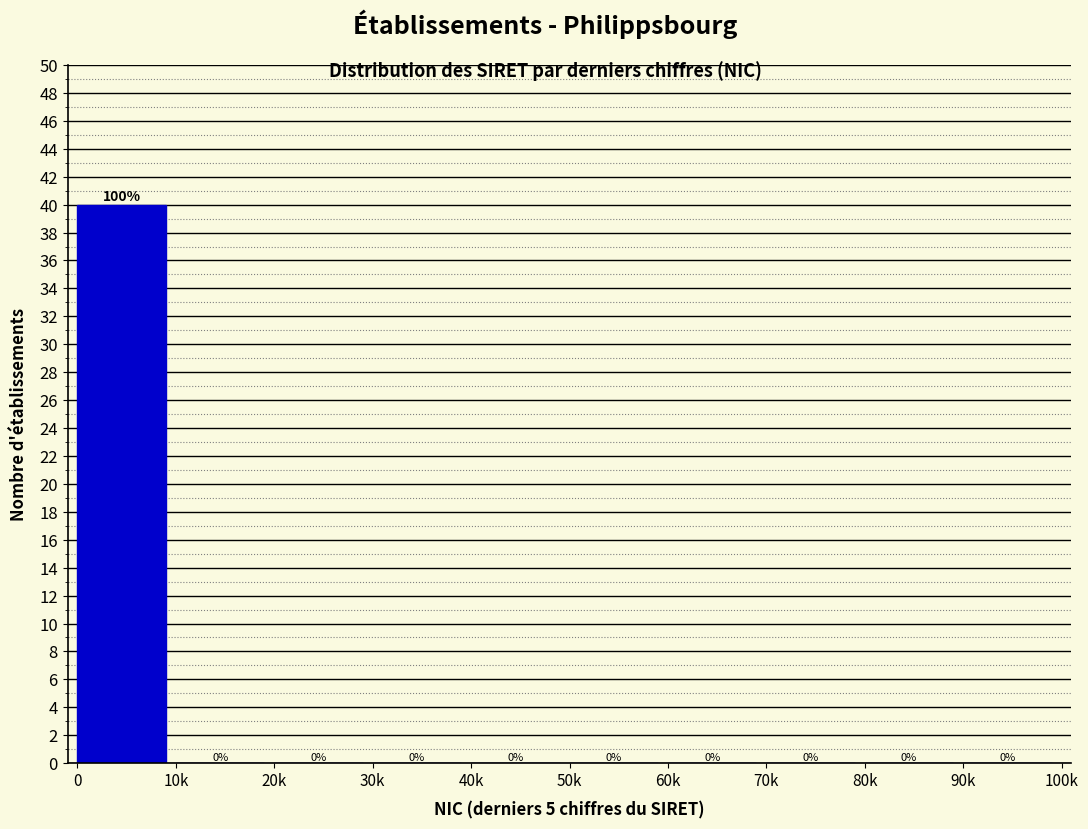

Reading left to right, list all the values displayed in this chart.

0=40	10k=0	20k=0	30k=0	40k=0	50k=0	60k=0	70k=0	80k=0	90k=0